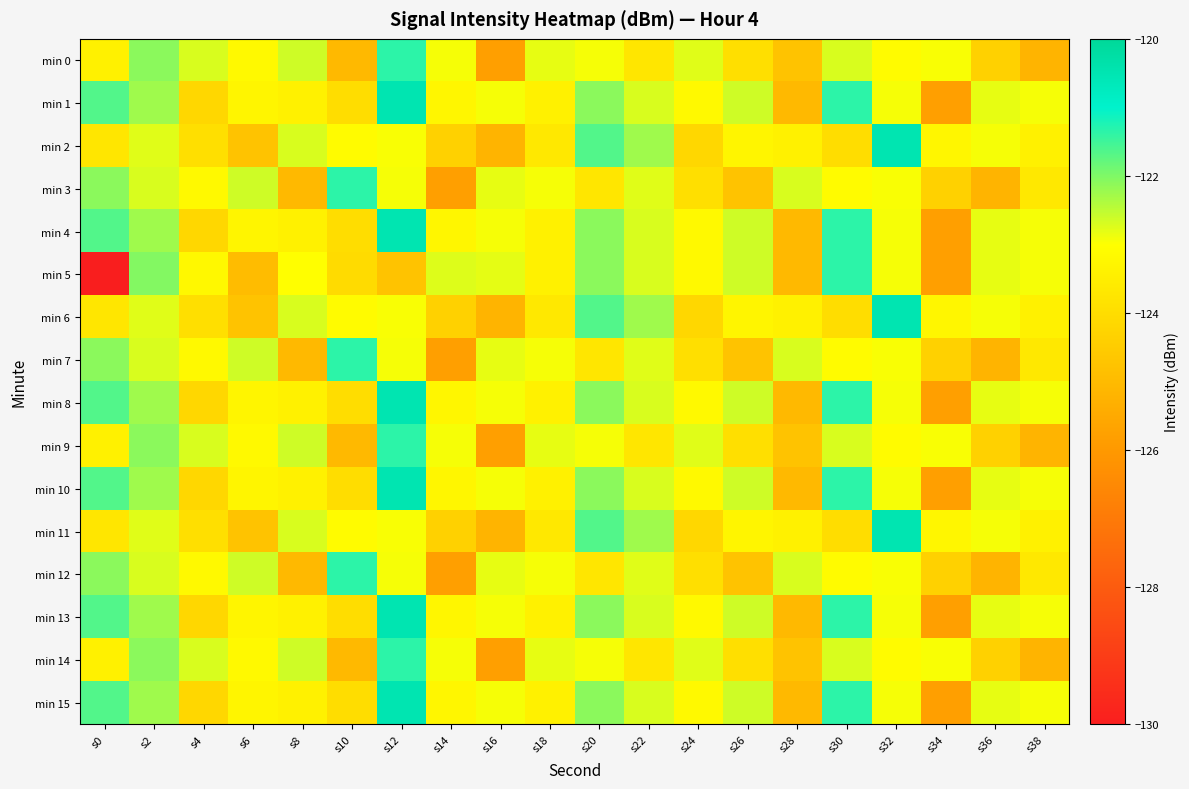

Which series has the widest spread of values?

min 5